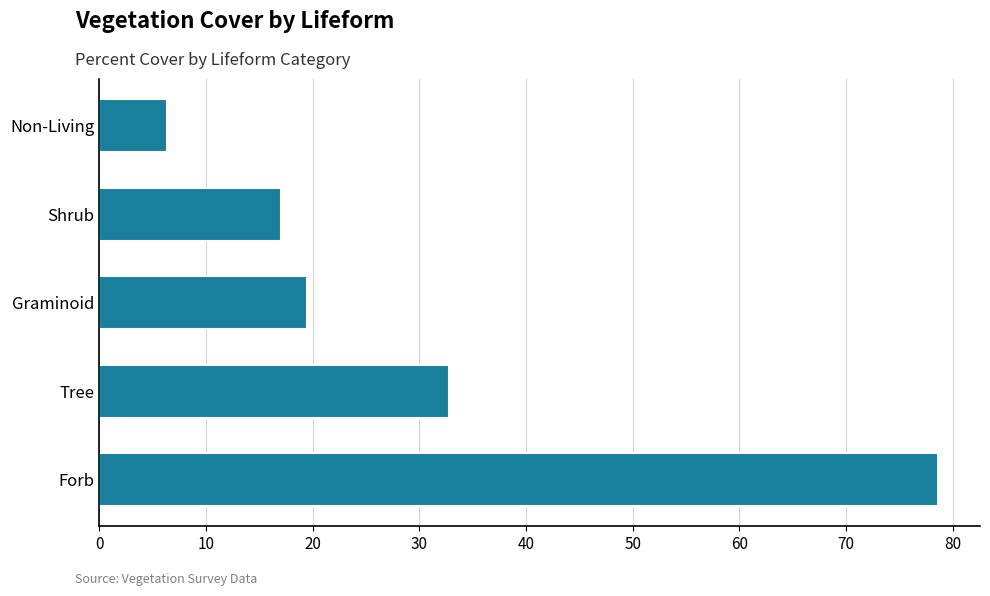

Reading top to bottom, what are all the values shown in this chart?

6.4	17.0	19.5	32.8	78.6